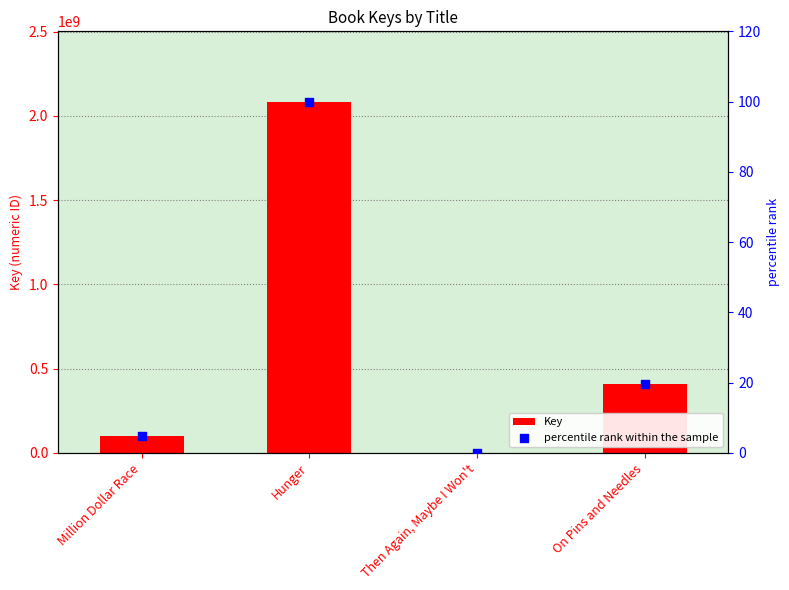

Which series has the largest Y range (max minus min)?

Key